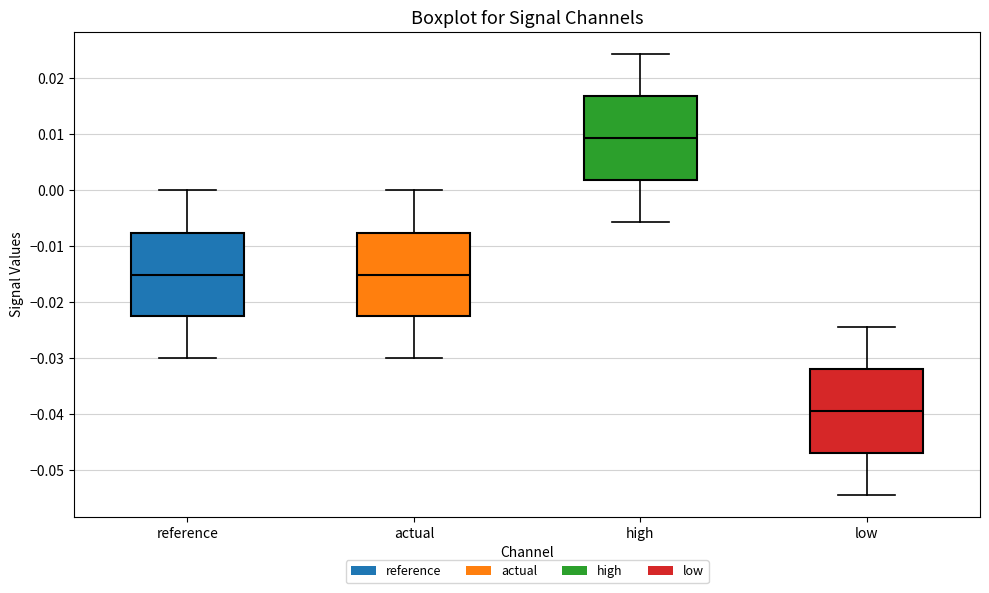

Where does the median line of the box for actual sit on the y-axis? The values are not printed on the chart, so give them approximately, as read against the axis.

-0.015